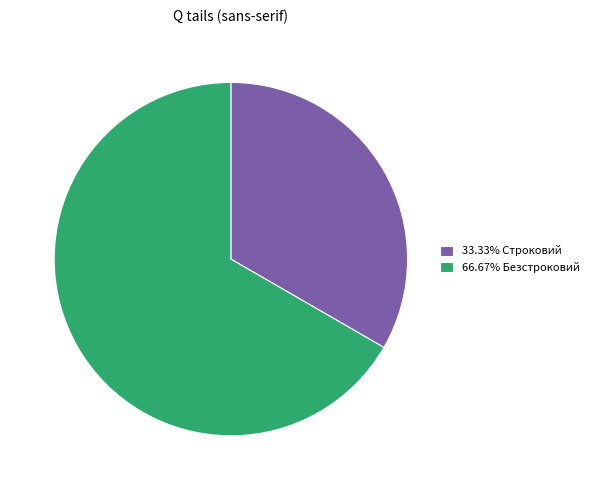

Do 33.33% Строковий and 66.67% Безстроковий together represent more than half of the pie?

Yes